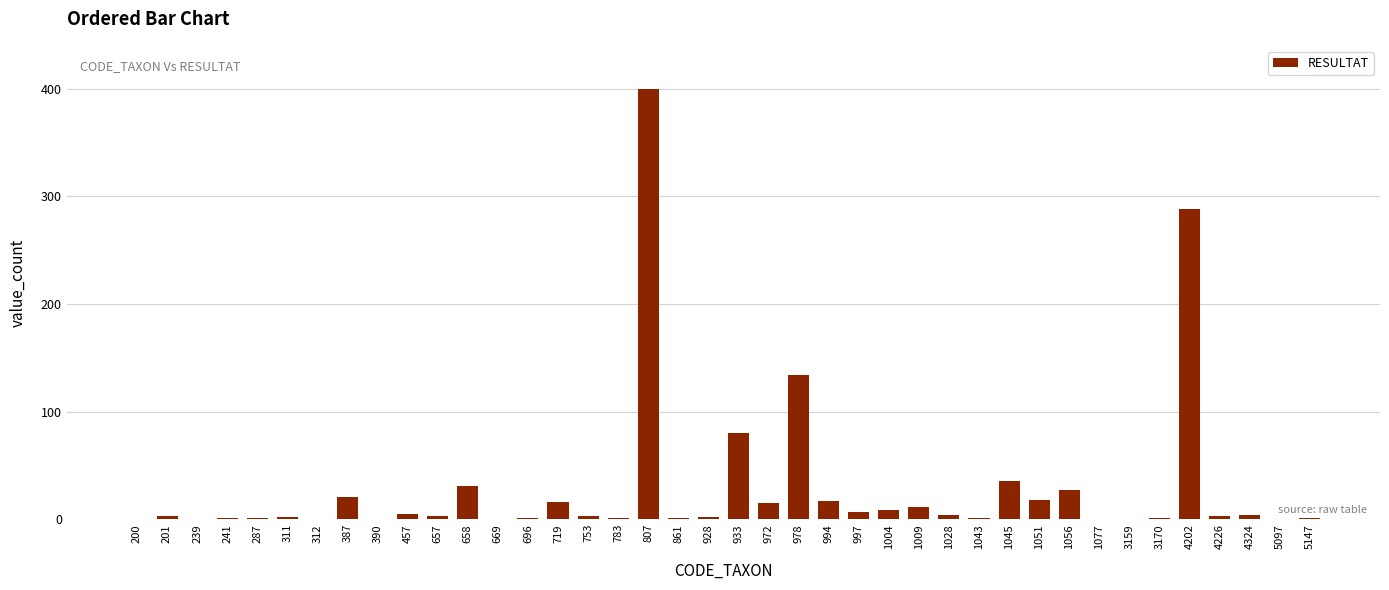

The chart shows a value of 237 at 390. True or false?

False